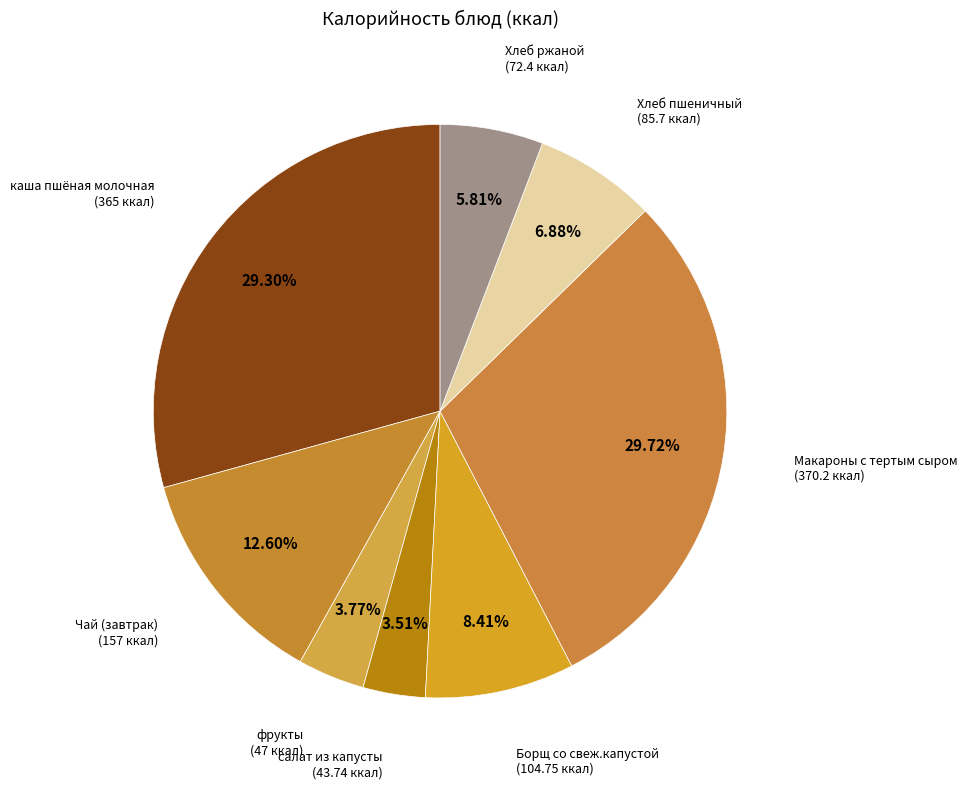

Is Чай (завтрак) the majority of the pie?

No